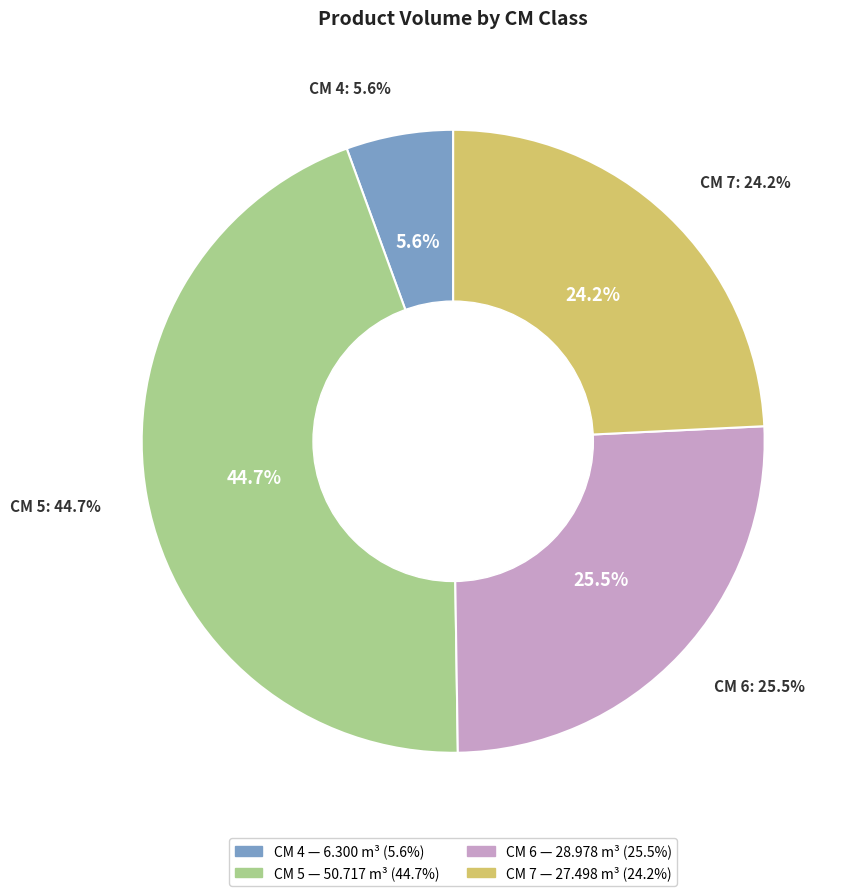

How many slices are in this pie chart?

4